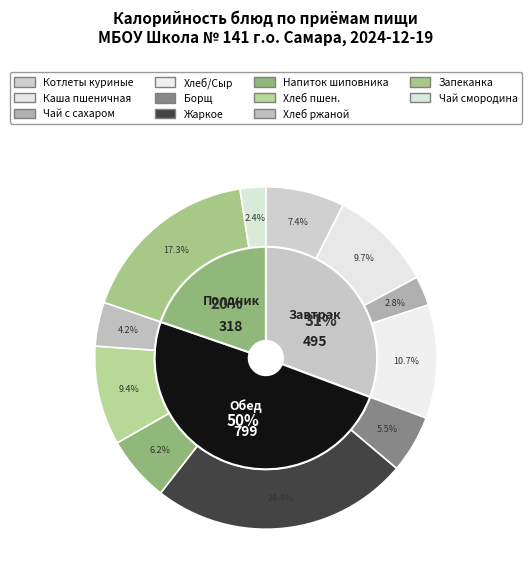

To the nearest percent, what is the difference between the Котлеты куриные с соусом and Жаркое по-домашнему slice percentages?

17%